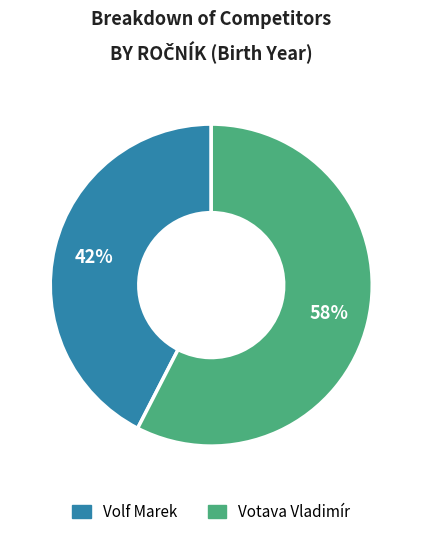

Which category accounts for the majority?

Votava Vladimír